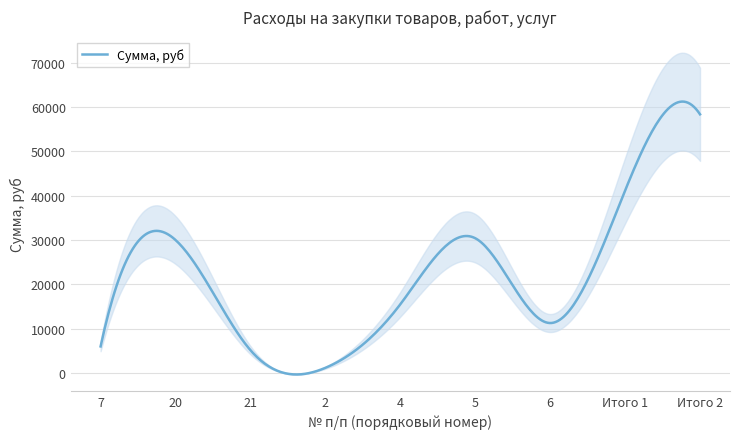

What is the highest value of the Сумма, руб series?

61218.1